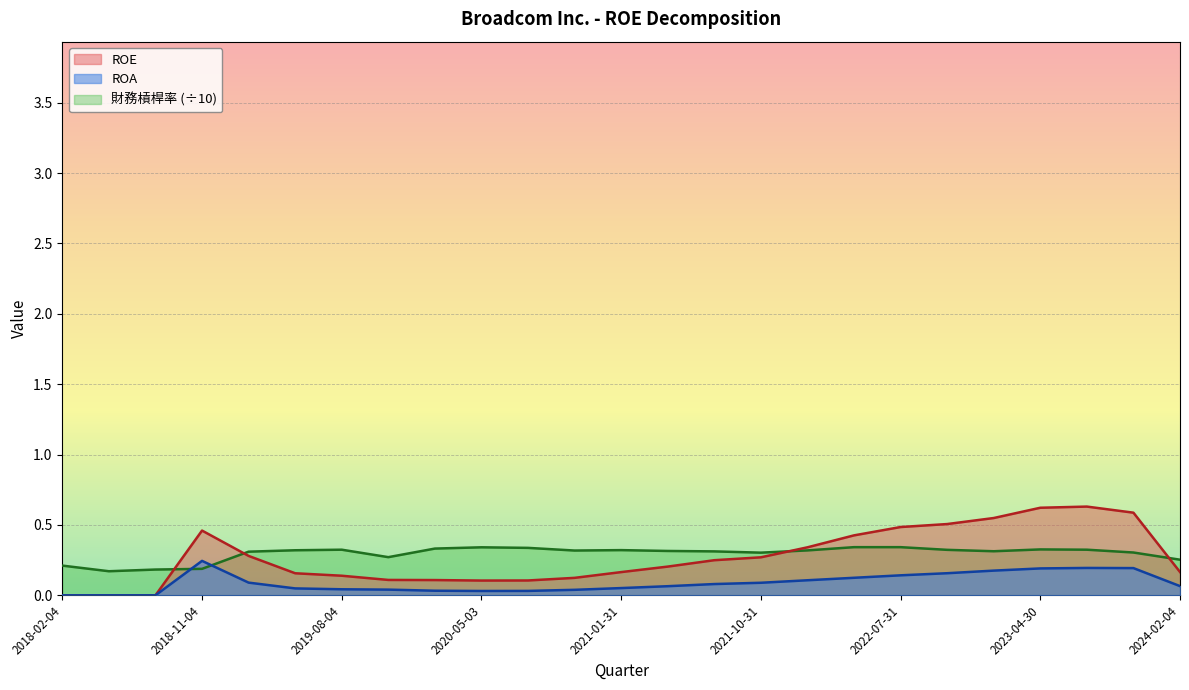

How many values in the ROA series exceed 0?

22